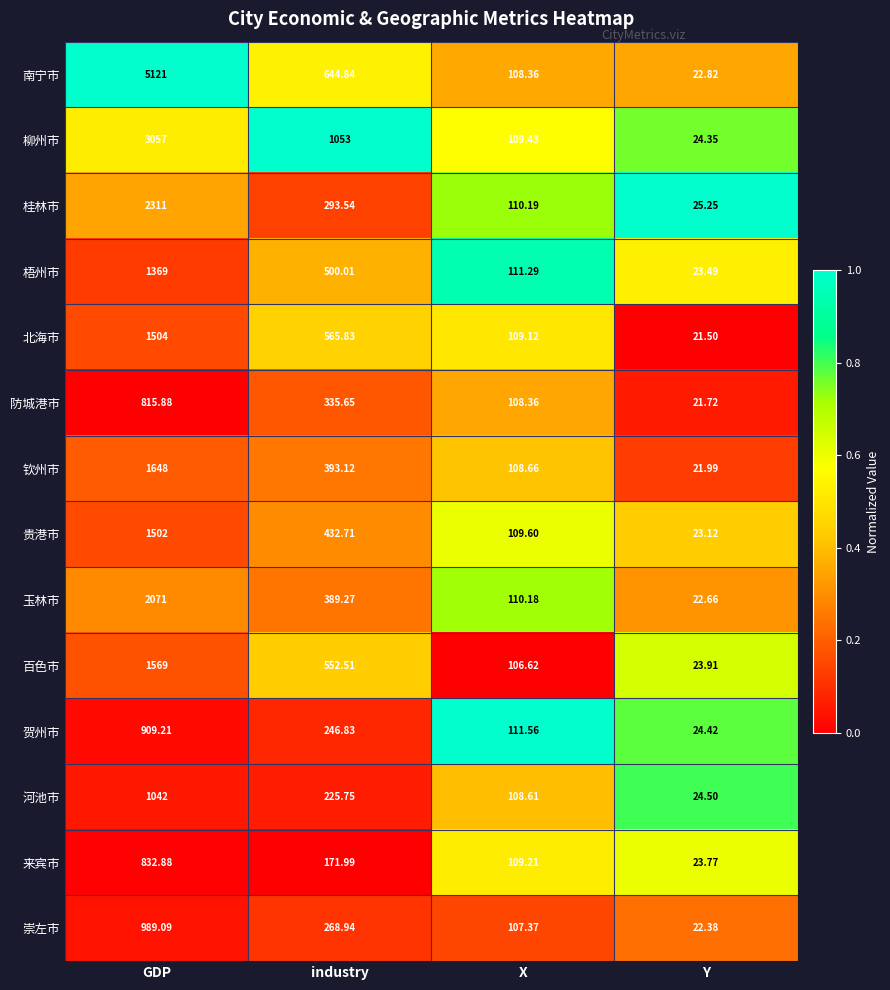

Which series has the widest spread of values?

南宁市